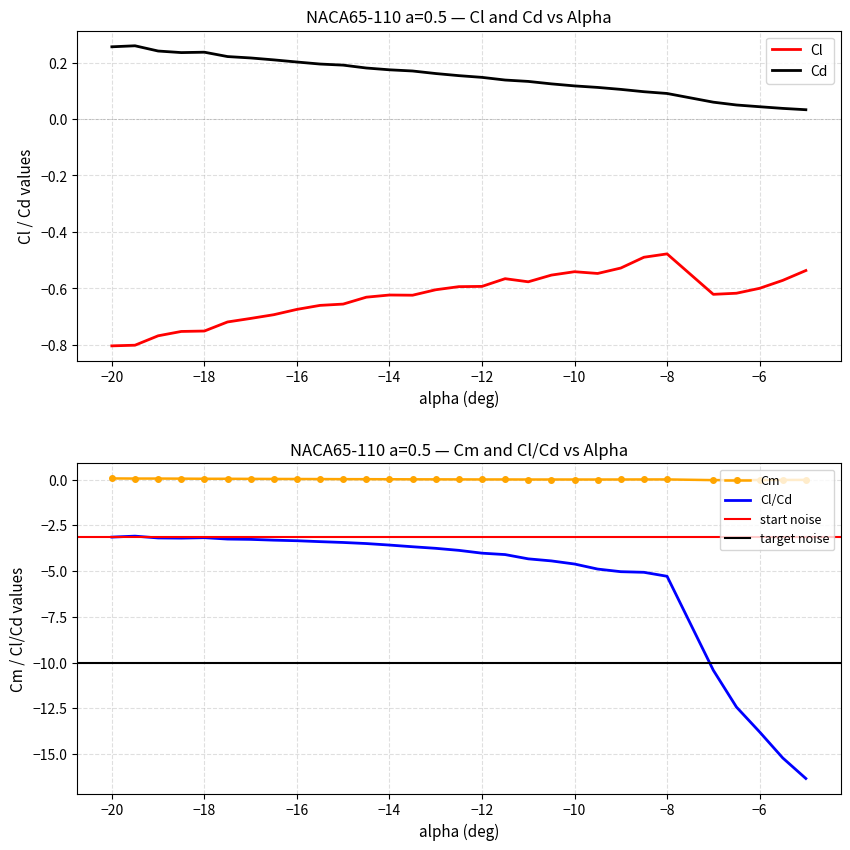

Where is Cl nearest to the value 0?

−8